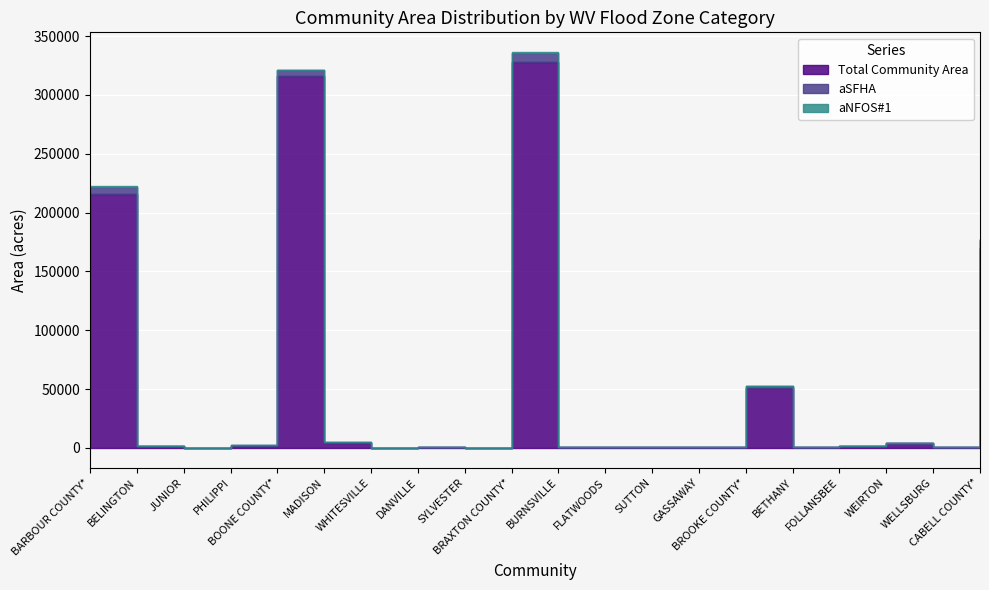

How many interior local peaks does the aSFHA series have?

4